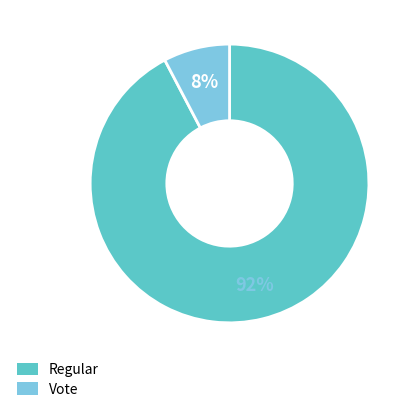

The Regular slice represents 92% of the pie. True or false?

True